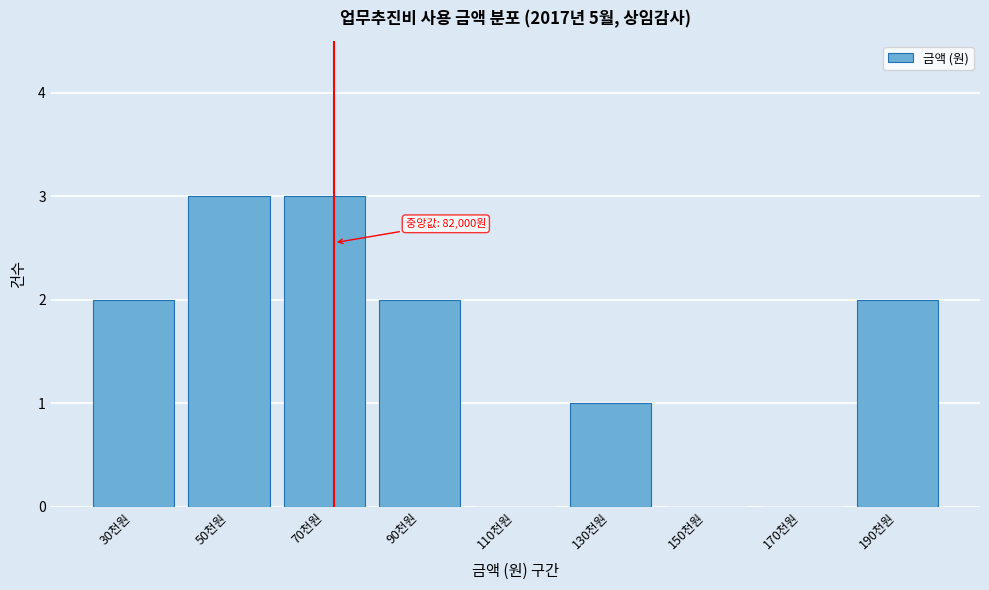

Reading right to left, what are all the values shown in this chart?

190천원=2	170천원=0	150천원=0	130천원=1	110천원=0	90천원=2	70천원=3	50천원=3	30천원=2